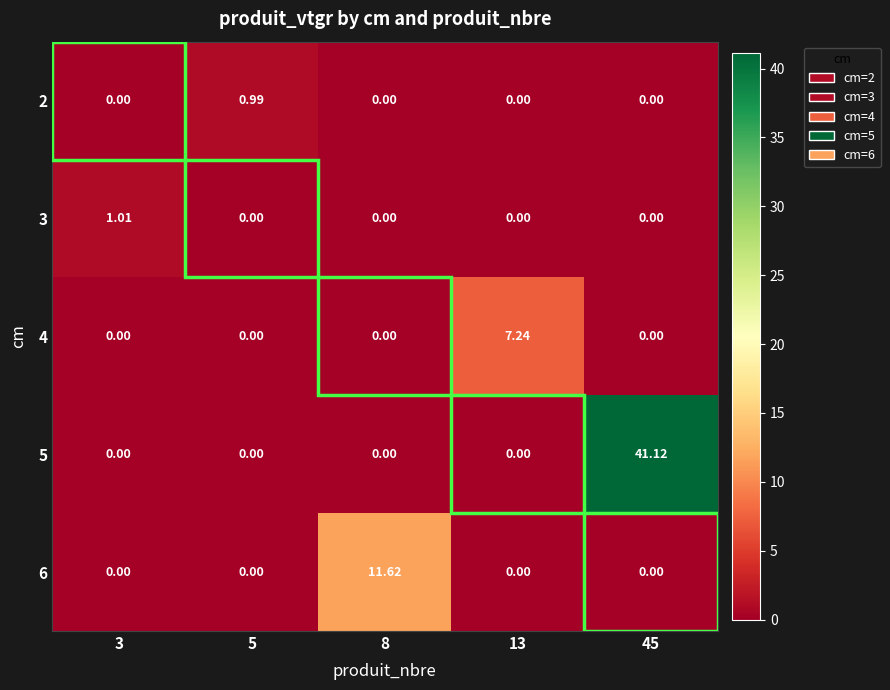

Is the value of 3 at 5 greater than the value of 2 at 5?

No